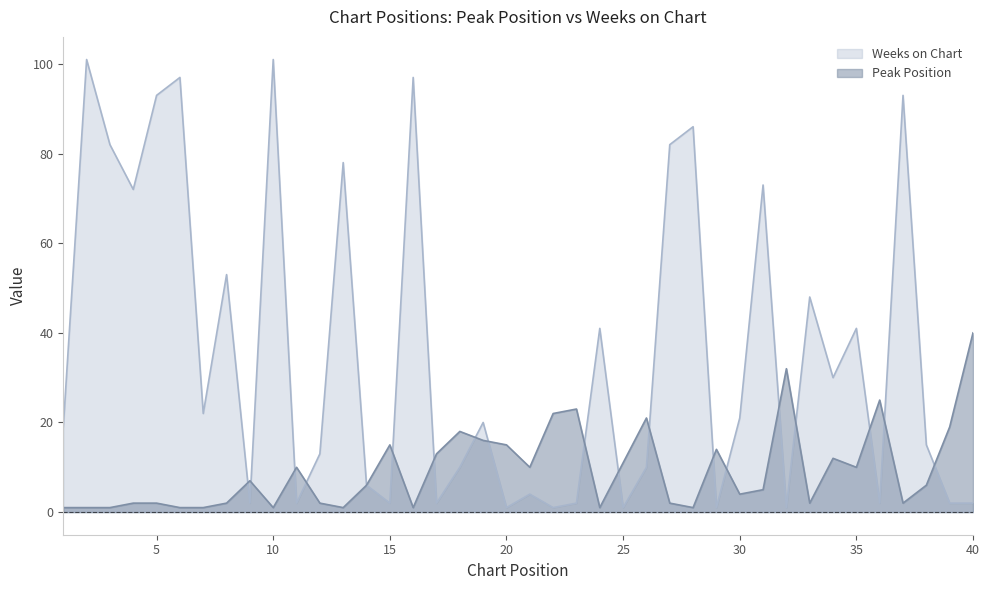

True or false: Weeks on Chart and Peak Position cross at least once.

True